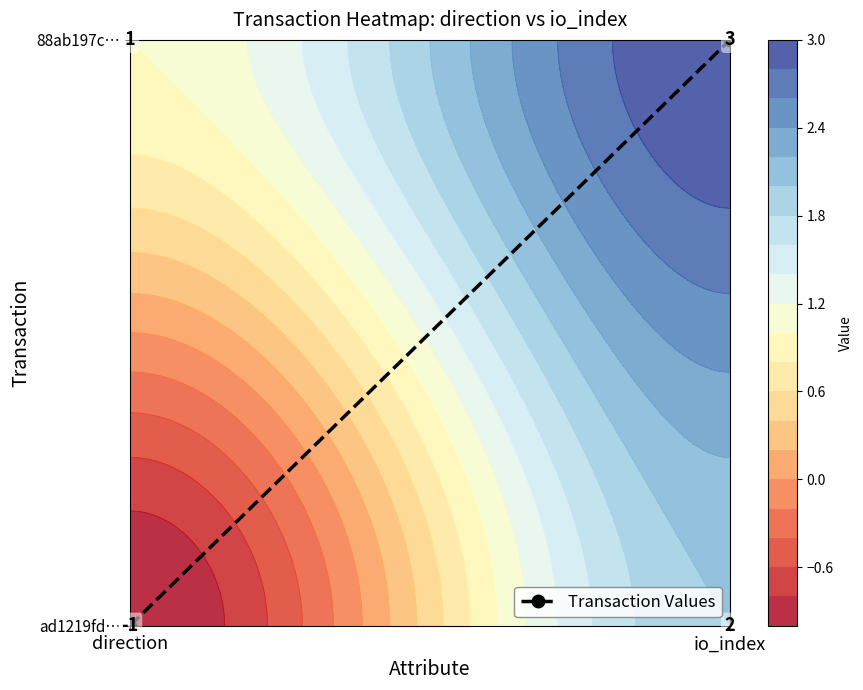

What is the difference between the values at io_index and direction?

1